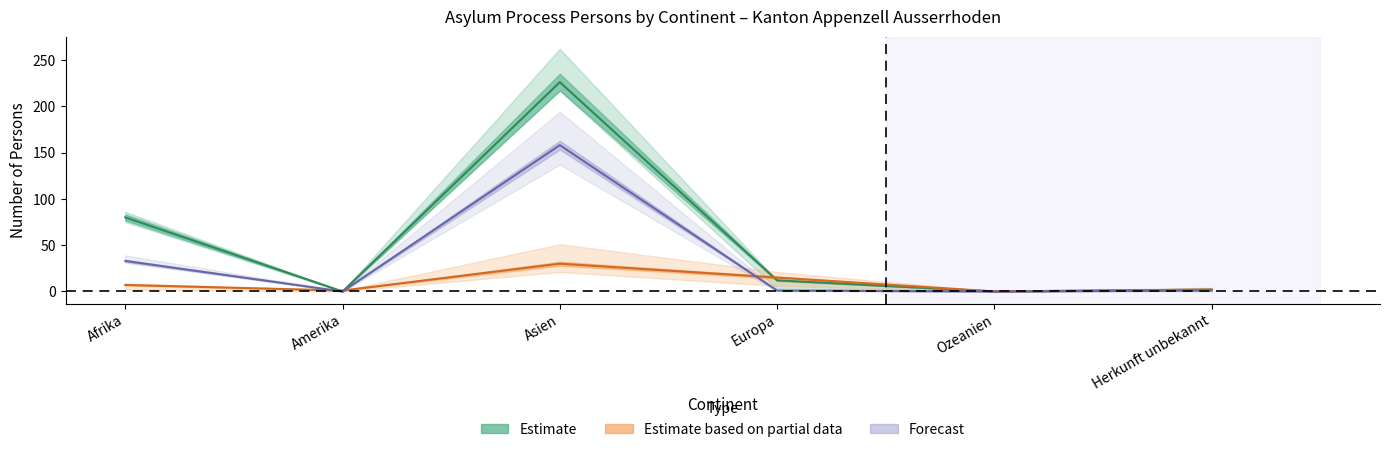

Which category has the lowest value in the Vorläufig aufgenommene Personen (Total) series?

Amerika